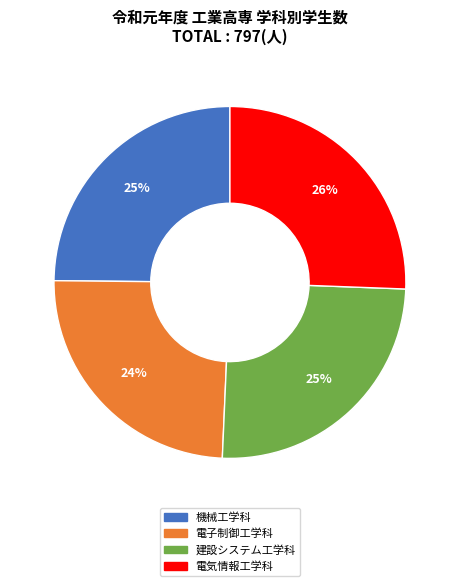

To the nearest percent, what is the average slice percentage?

25%